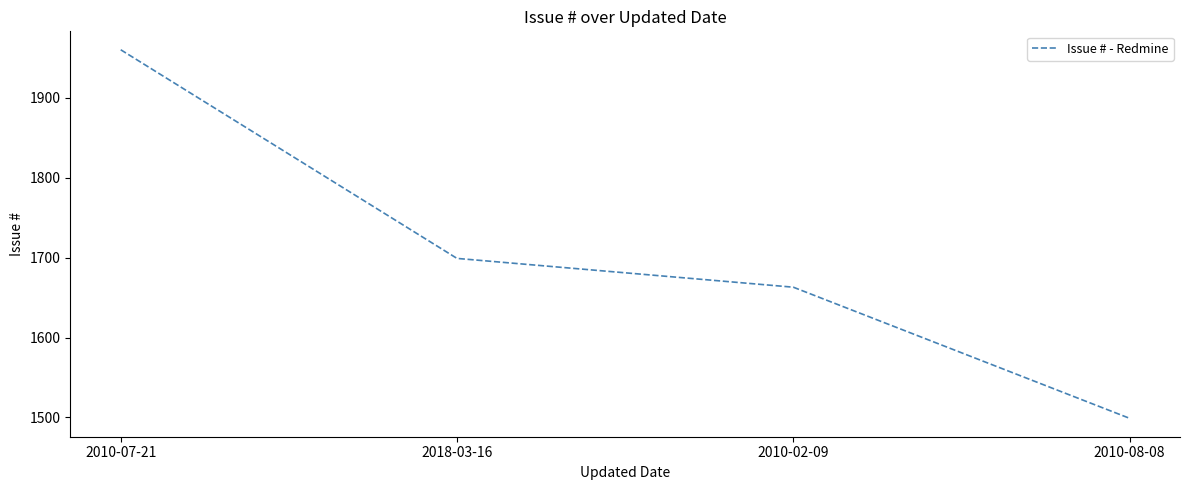

Where is the data nearest to the value 1729?

2018-03-16